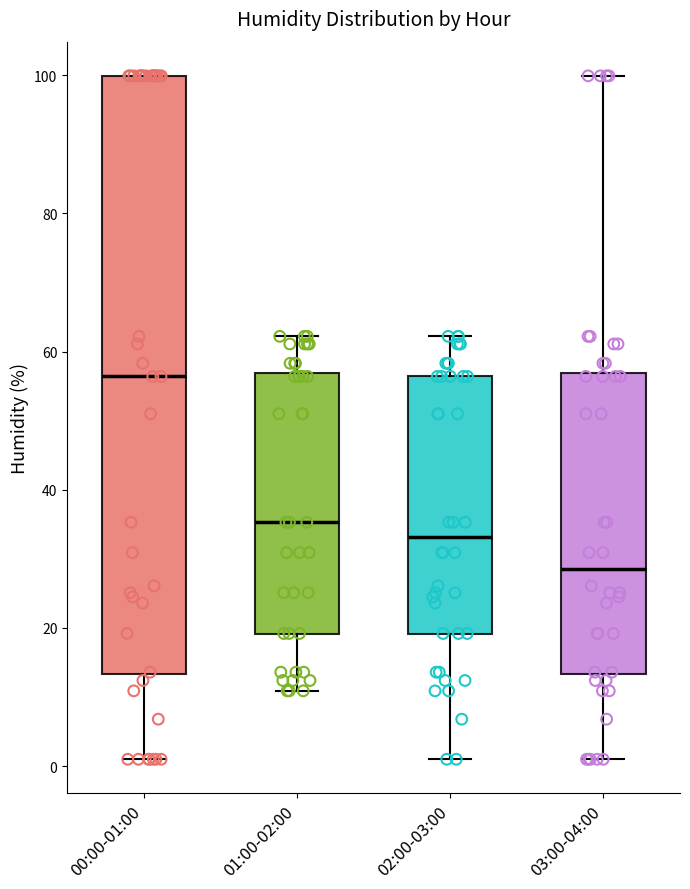

Reading left to right, transcribe this box plot: for each box, give where its median line is, the range the box spans, and where its two whiskers end, as read against the y-axis. The values are not printed on the chart, so give them approximately, as read against the axis.

00:00-01:00: median 56, box 14 to 100, whiskers 2 to 100
01:00-02:00: median 36, box 20 to 56, whiskers 10 to 62
02:00-03:00: median 34, box 20 to 56, whiskers 2 to 62
03:00-04:00: median 28, box 14 to 56, whiskers 2 to 100